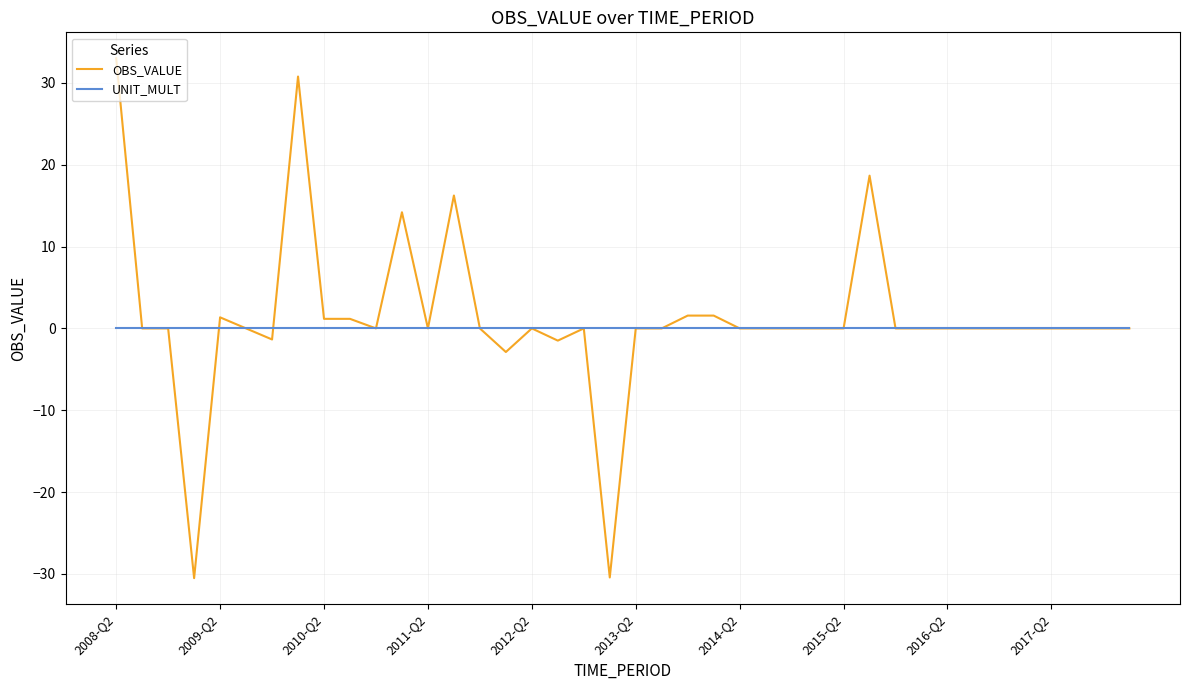

Rank the series by their maximum value, from highest to lowest.

OBS_VALUE, UNIT_MULT